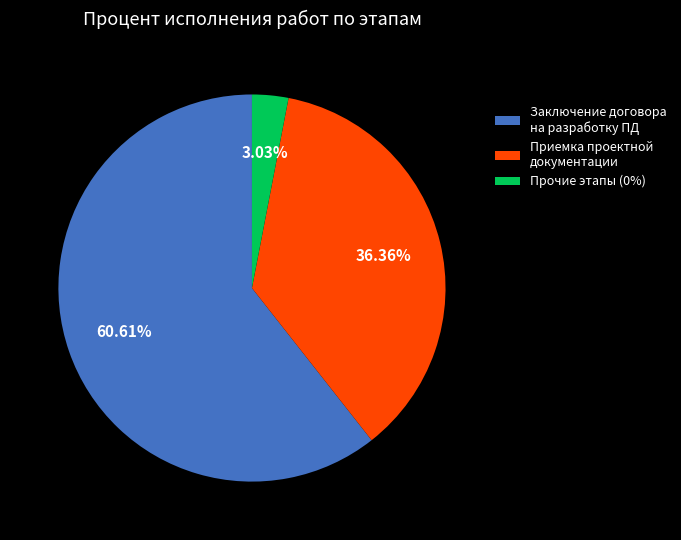

Rank the categories by value from highest to lowest.

Заключение договора на разработку ПД, Приемка проектной документации, Прочие этапы (0%)